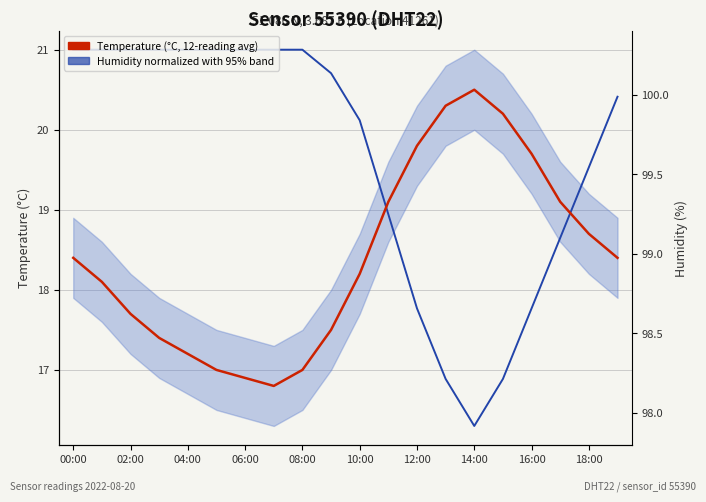

How many lines are shown in the chart?

2